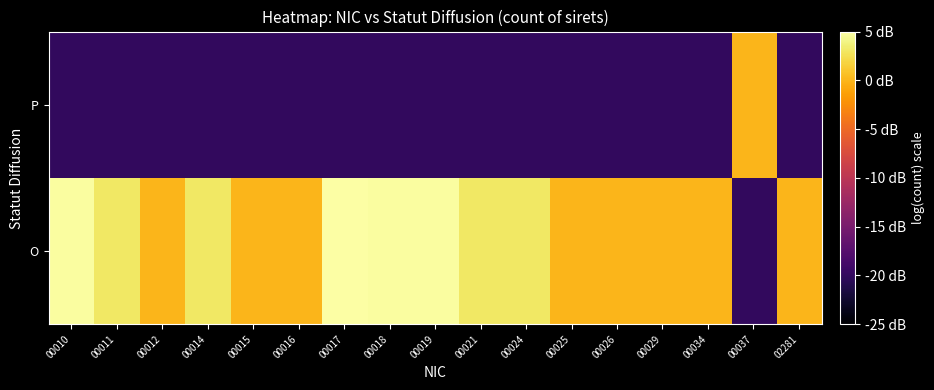

Rank the series at 00034 from highest to lowest value.

O, P